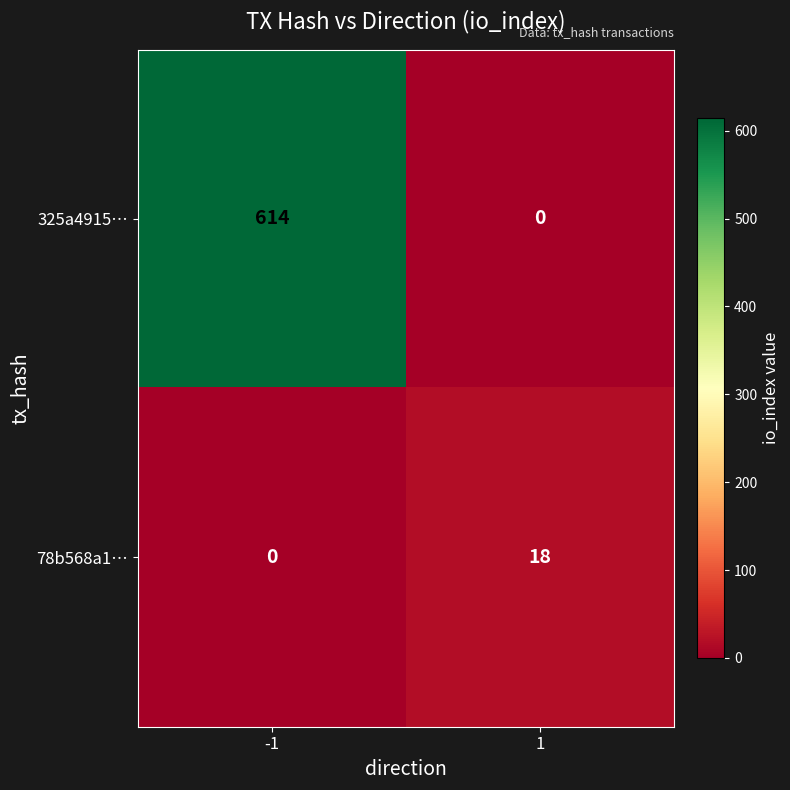

What is the approximate value of 78b568a1… at 1?

18